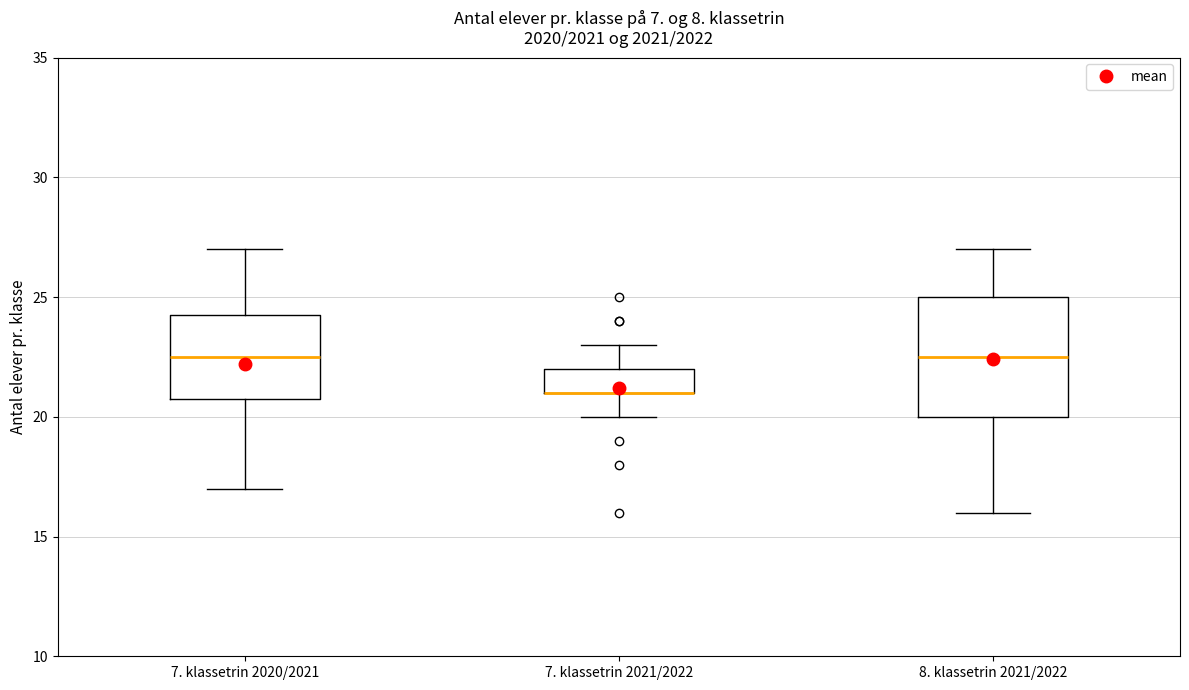

Which box is the tallest, from its lower edge to its upper edge?

8. klassetrin 2021/2022